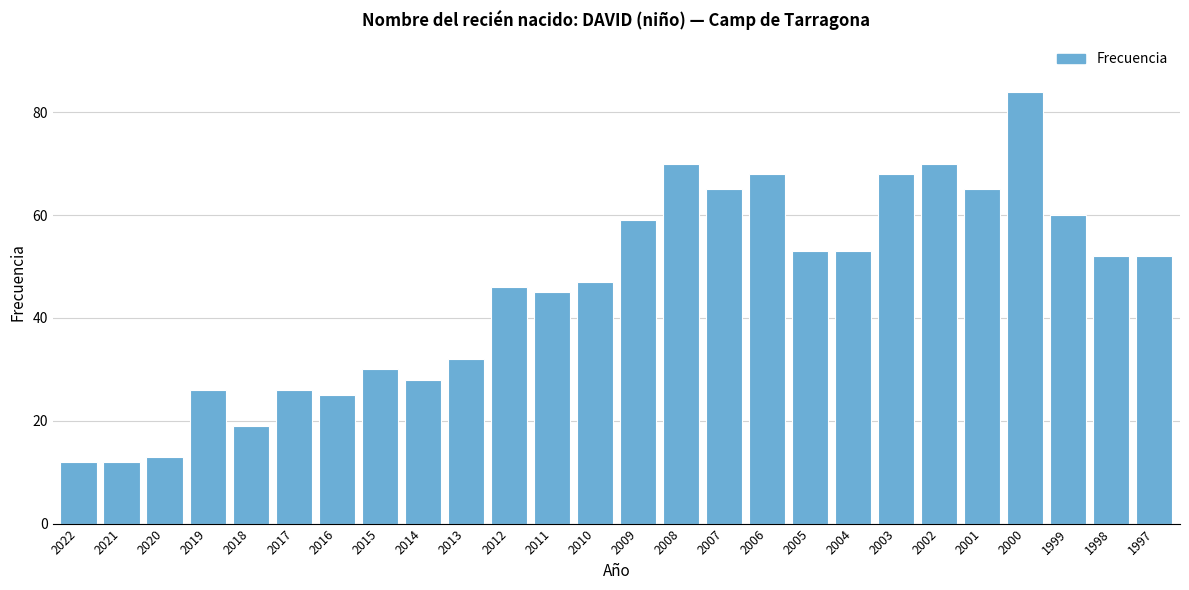

Reading left to right, transcribe all the data shown in this chart.

12	12	13	26	19	26	25	30	28	32	46	45	47	59	70	65	68	53	53	68	70	65	84	60	52	52